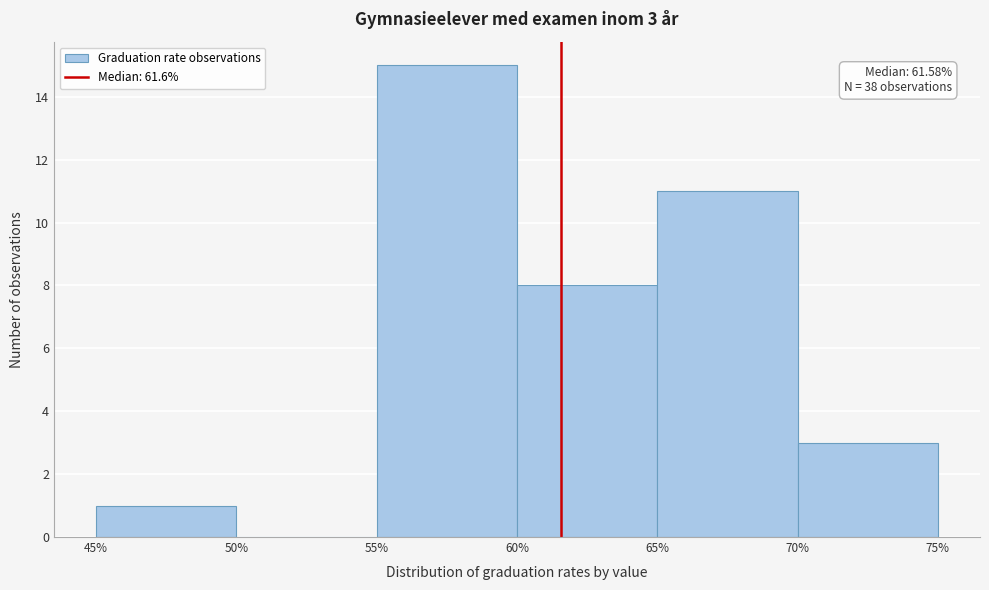

Which range on the x-axis has the tallest bar?

55% to 60%